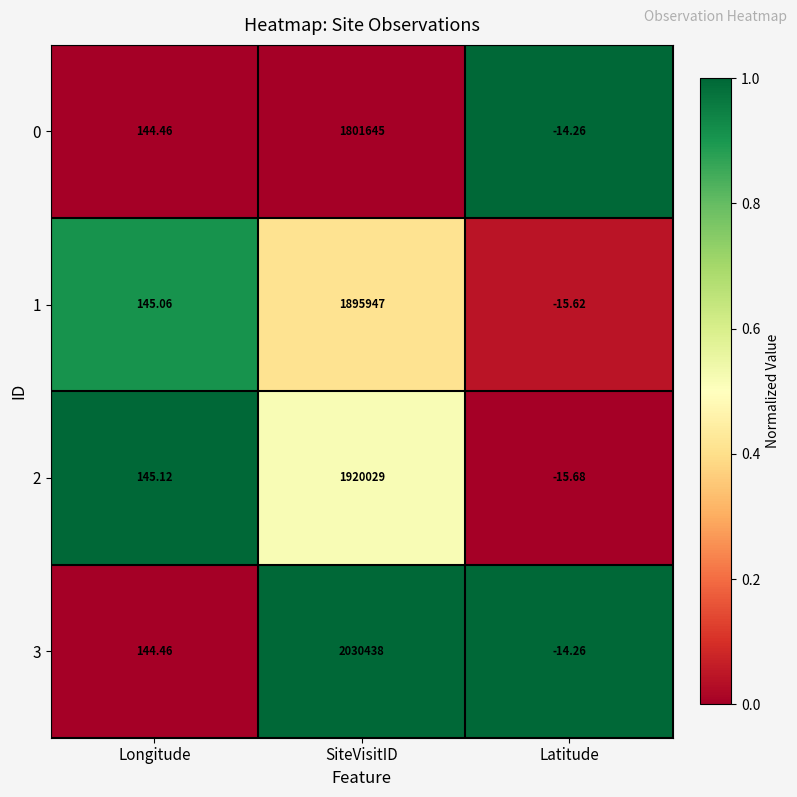

At which category is the sum across all series the highest?

SiteVisitID